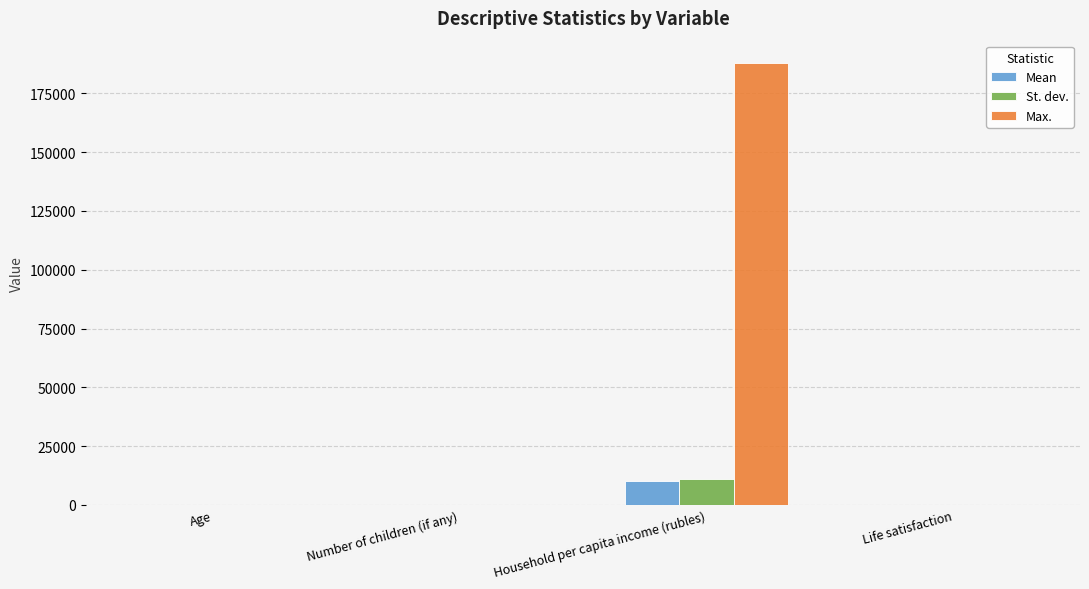

Which series has the widest spread of values?

Max.